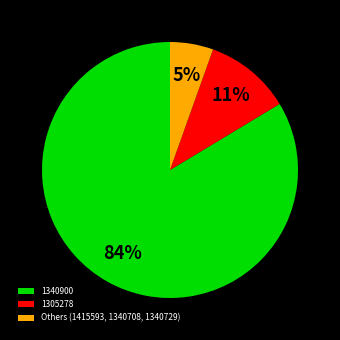

How many segments does this pie chart have?

3